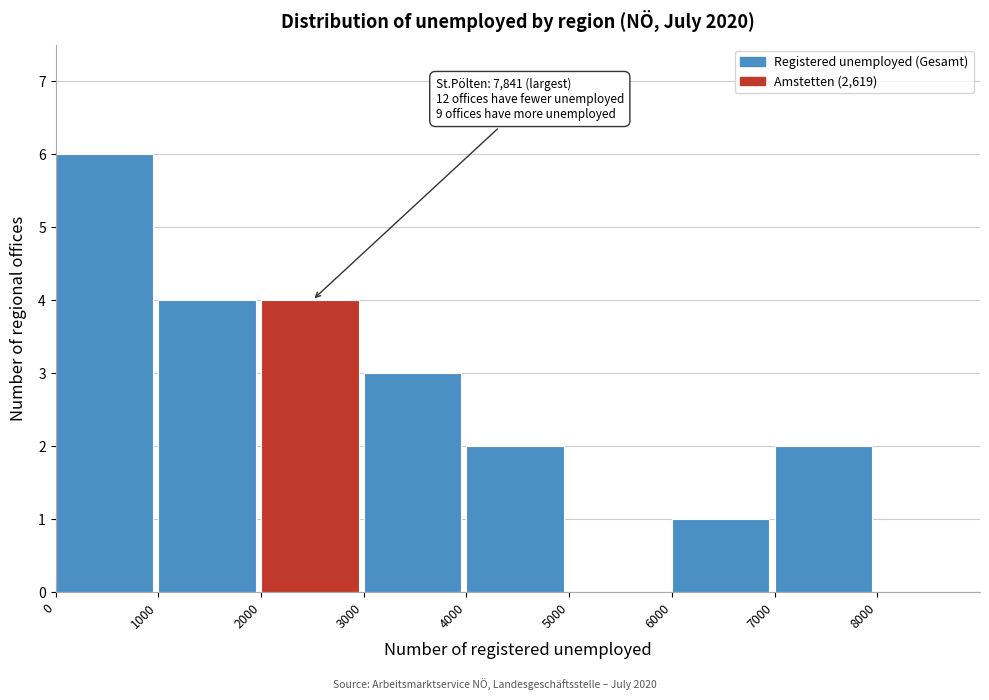

Which range on the x-axis has the tallest bar?

0 to 1000